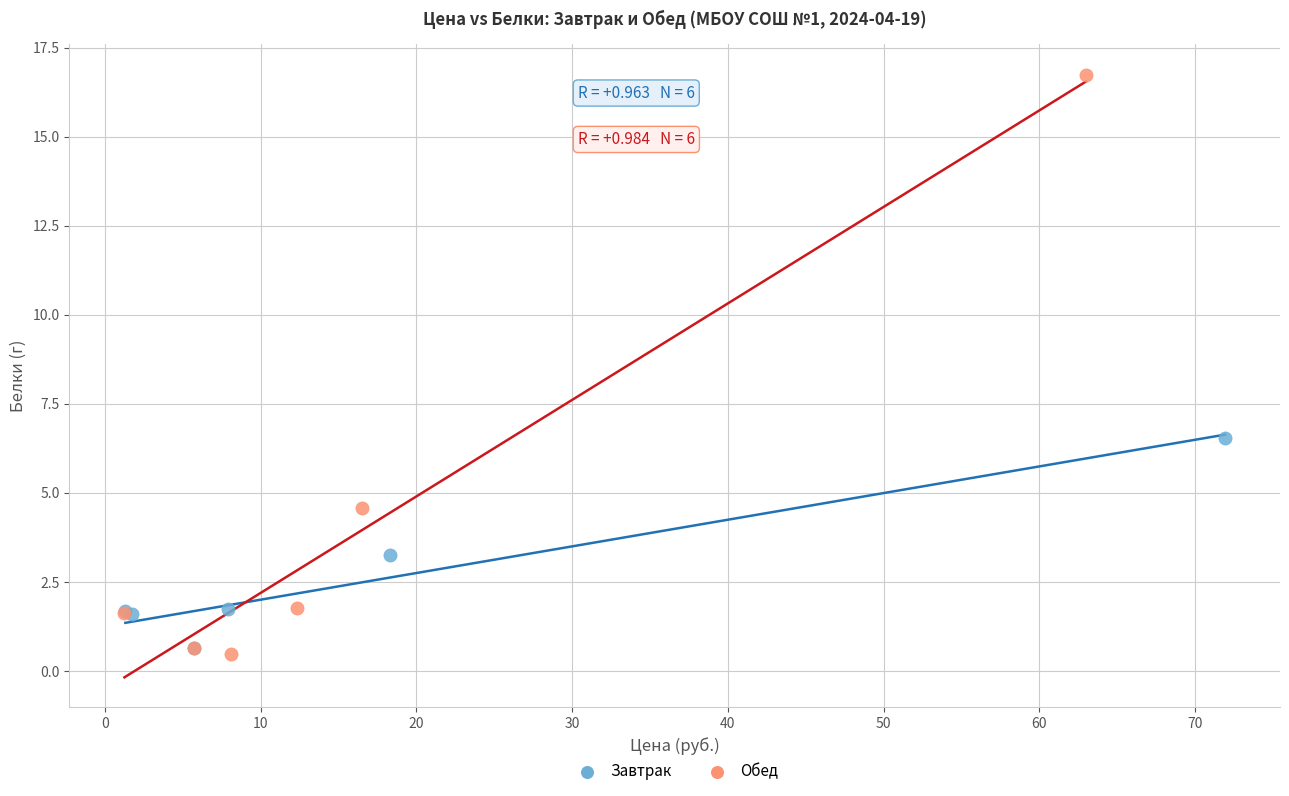

Which series has the widest spread of Y values?

Обед